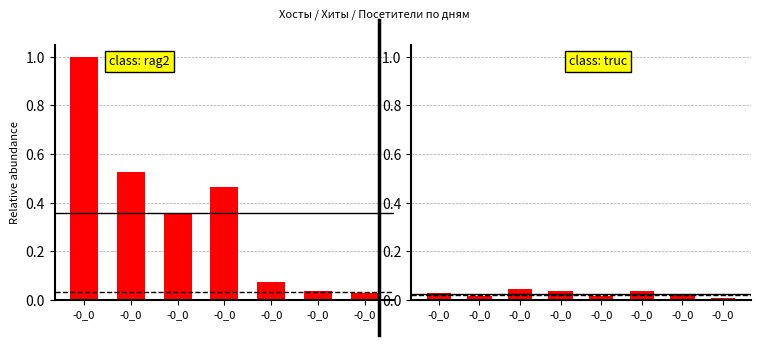

Are the bars grouped side by side (vs. stacked)?

Yes